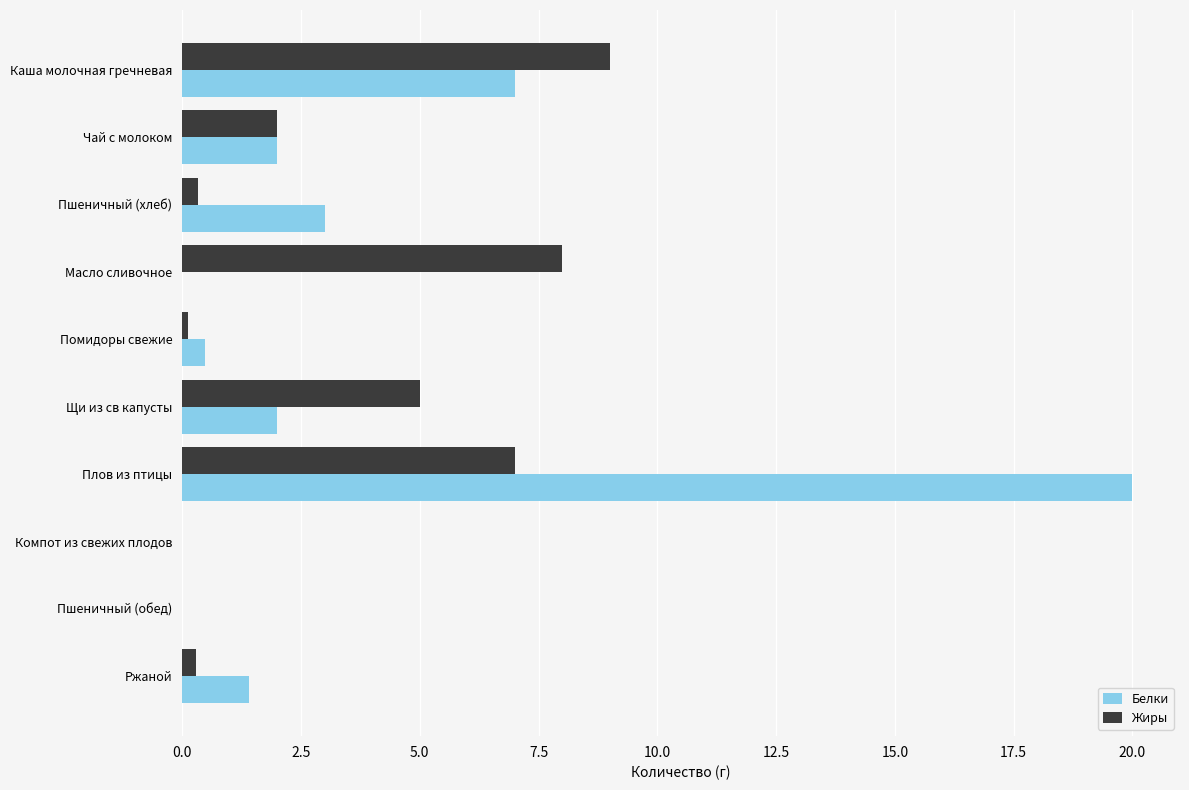

Between Пшеничный (хлеб) and Помидоры свежие, which series saw the biggest shift?

Белки